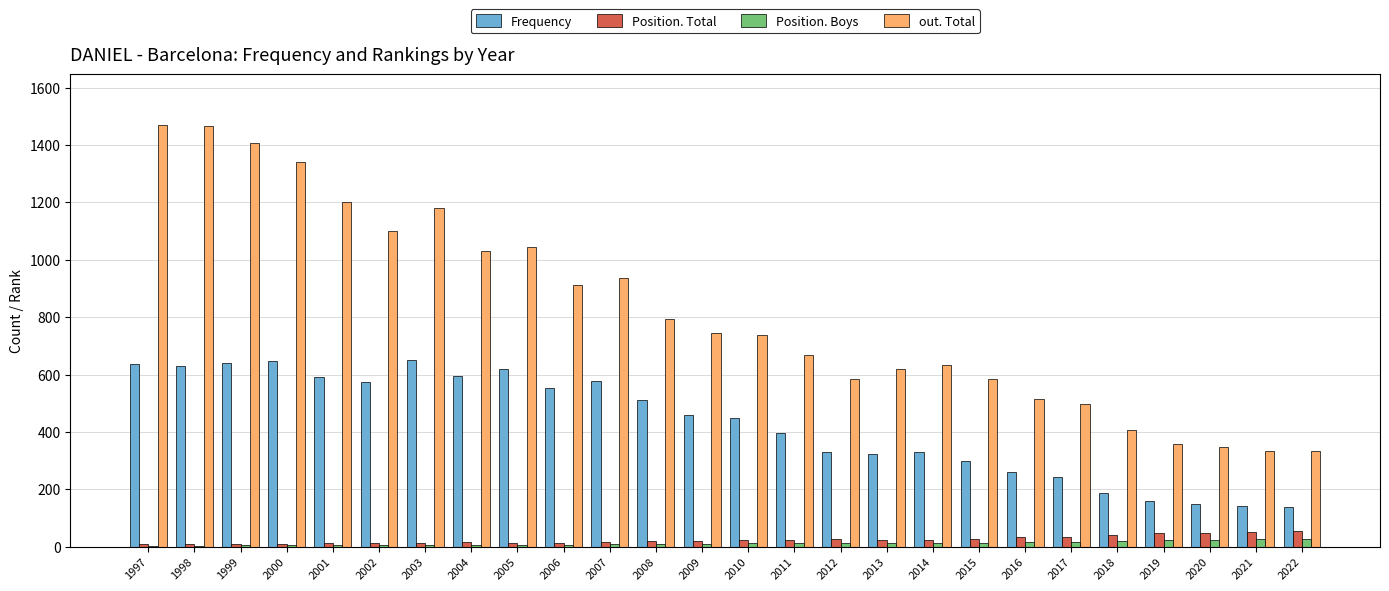

What is the total value across all series at 1998?

2108